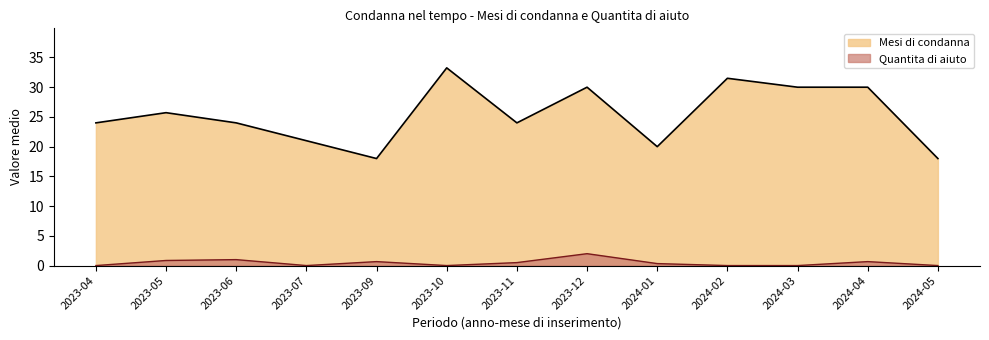

Which series has the largest range (max minus min)?

Mesi di condanna